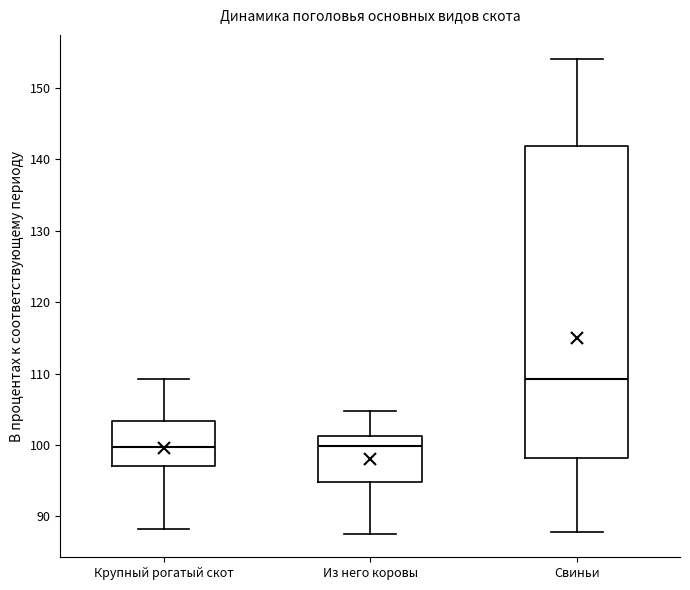

Which box is the tallest, from its lower edge to its upper edge?

Свиньи